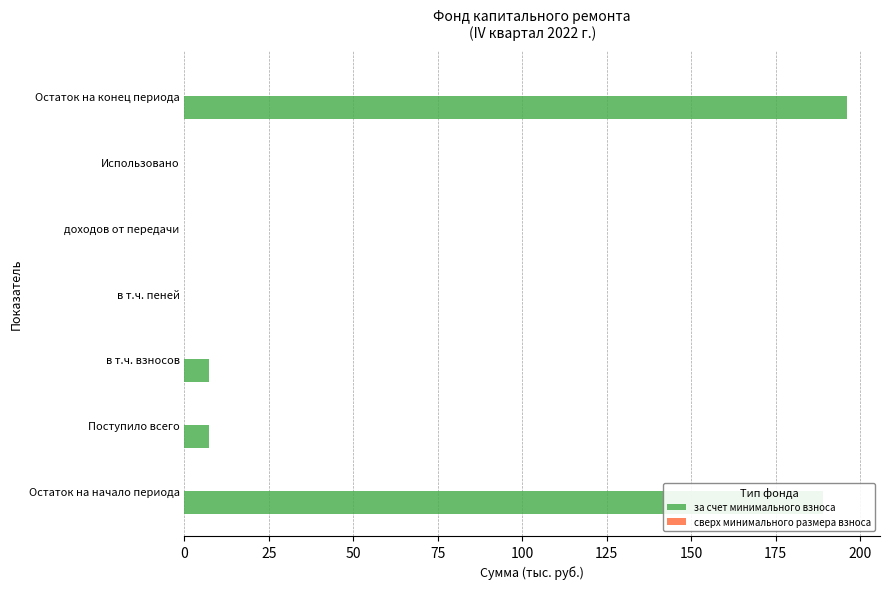

The chart shows a value of 0.0 at доходов от передачи. True or false?

True